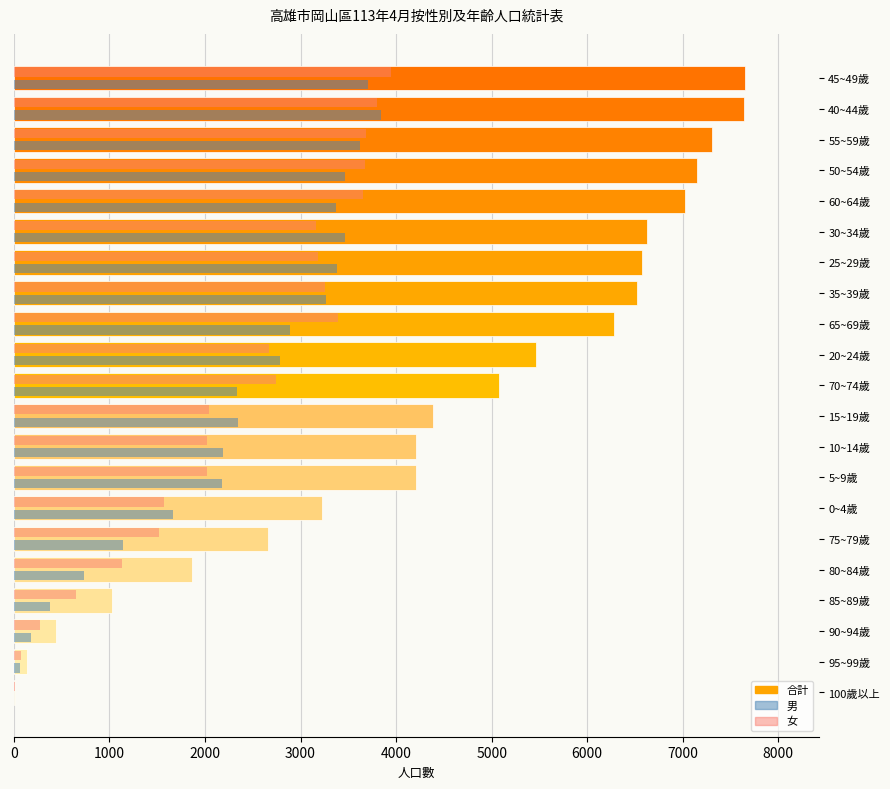

Is the value of 女 at 85~89歲 greater than the value of 男 at 35~39歲?

No